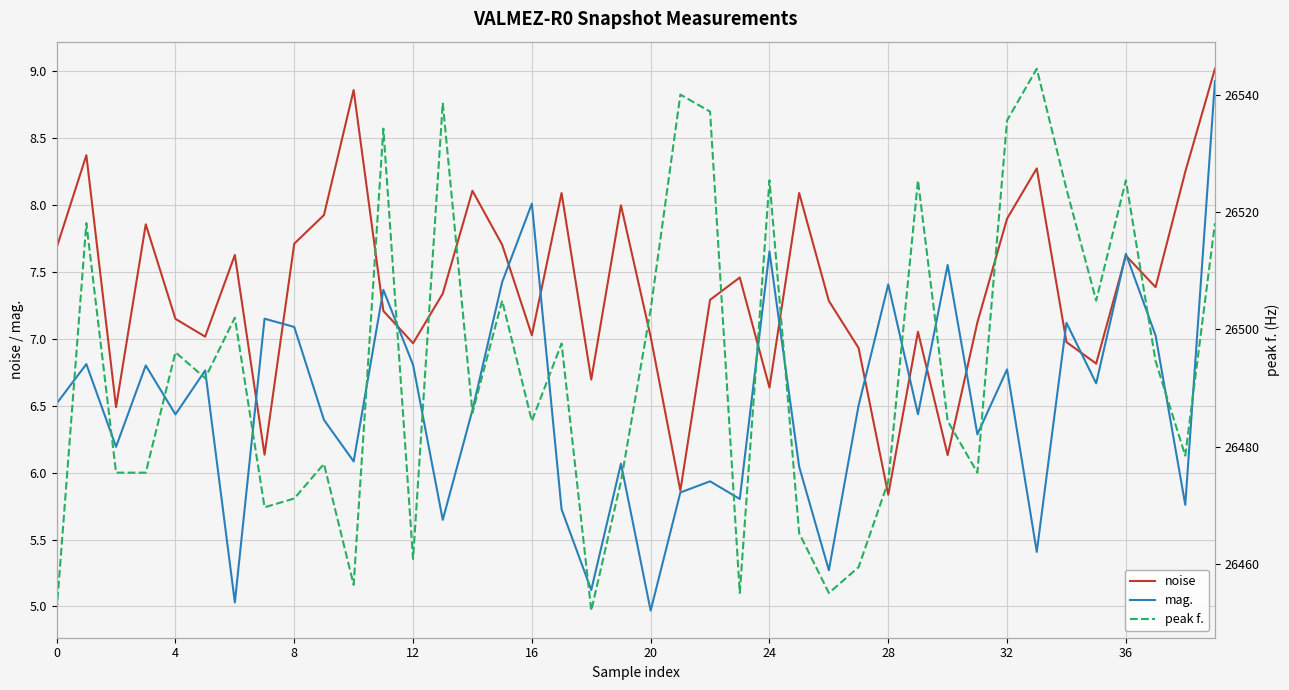

True or false: noise has a value of 10.8 at 36.

False